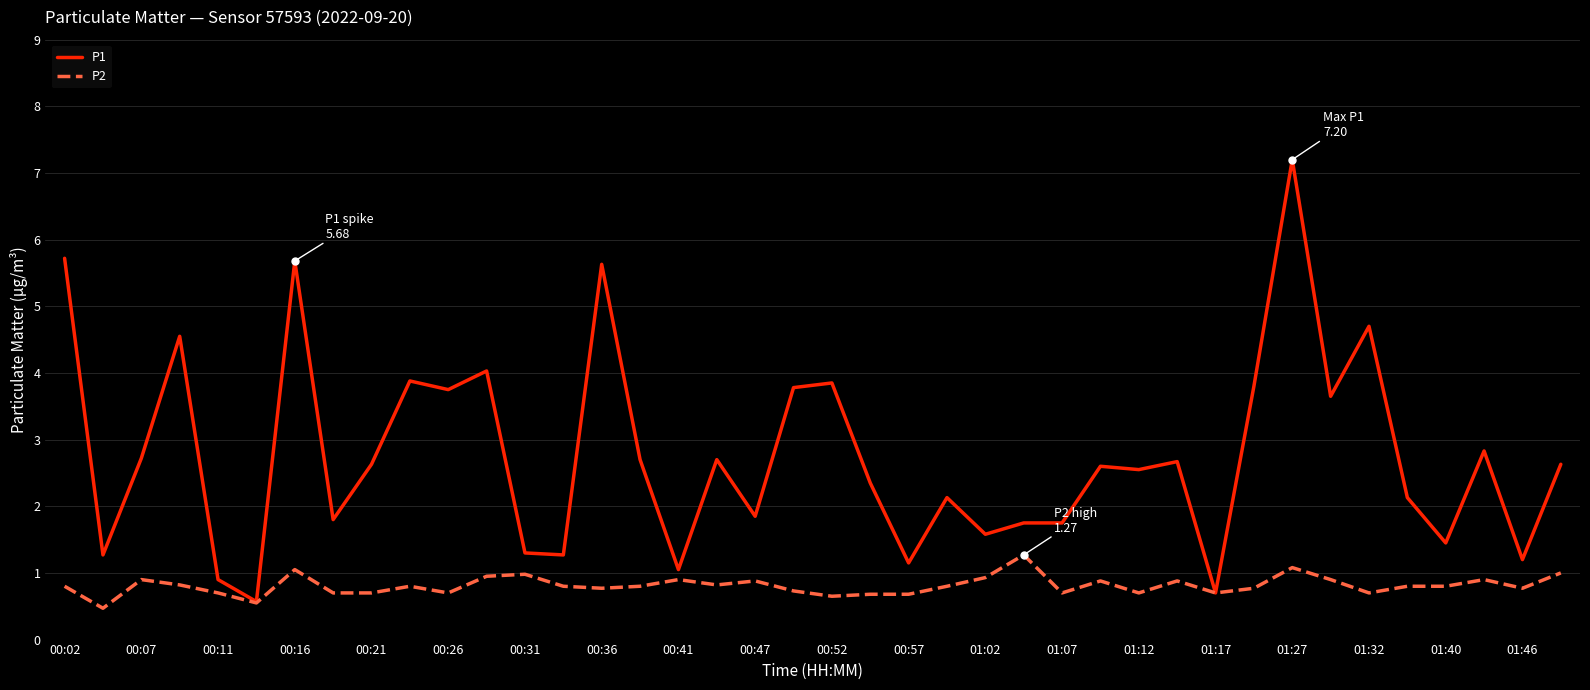

What is the greatest value displayed?

7.2